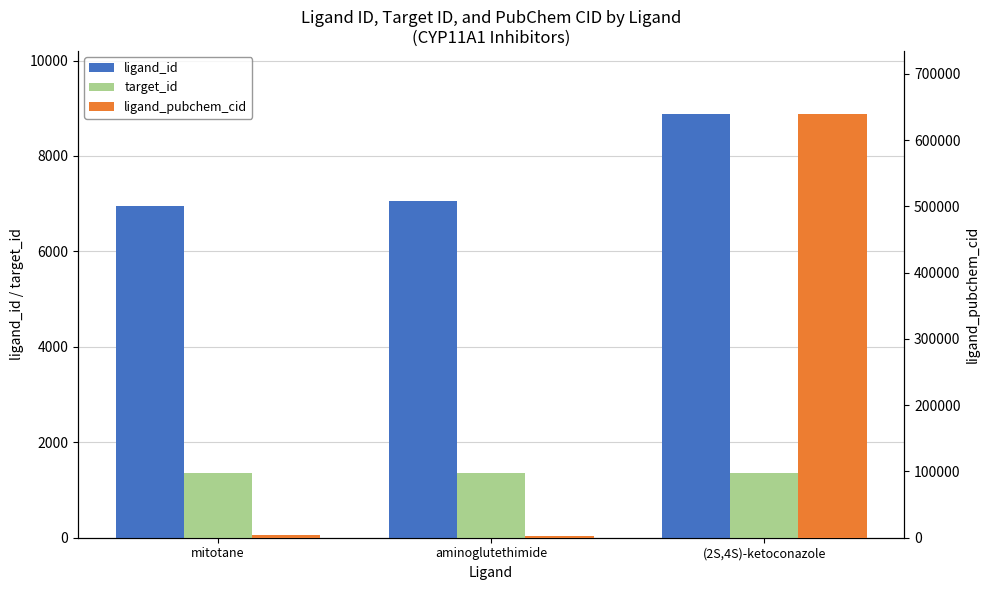

What is the label of the 1st bar from the right?

(2S,4S)-ketoconazole